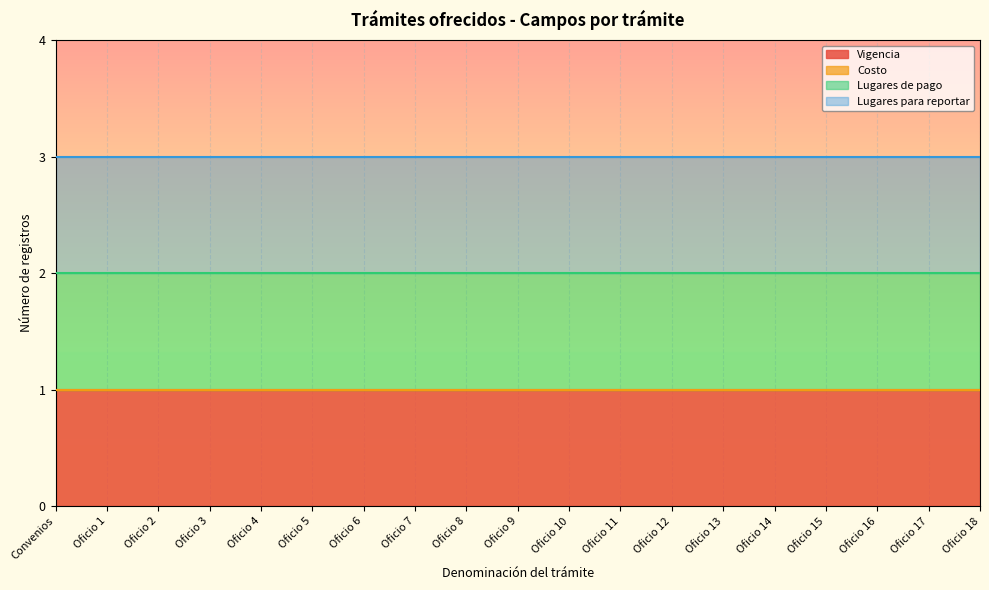

Rank the categories by Costo value from lowest to highest.

Convenios, Oficio 1, Oficio 2, Oficio 3, Oficio 4, Oficio 5, Oficio 6, Oficio 7, Oficio 8, Oficio 9, Oficio 10, Oficio 11, Oficio 12, Oficio 13, Oficio 14, Oficio 15, Oficio 16, Oficio 17, Oficio 18